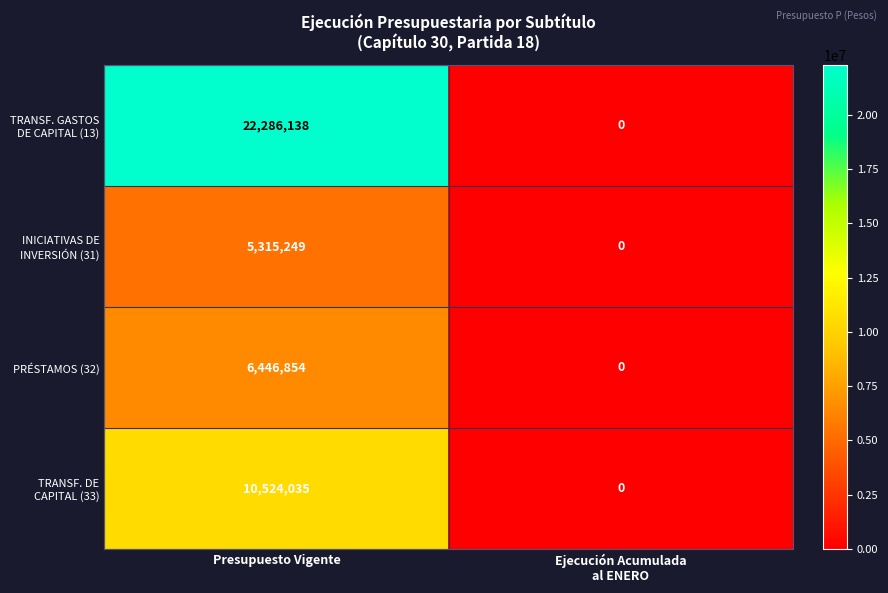

At which category is the sum across all series the highest?

Presupuesto Vigente